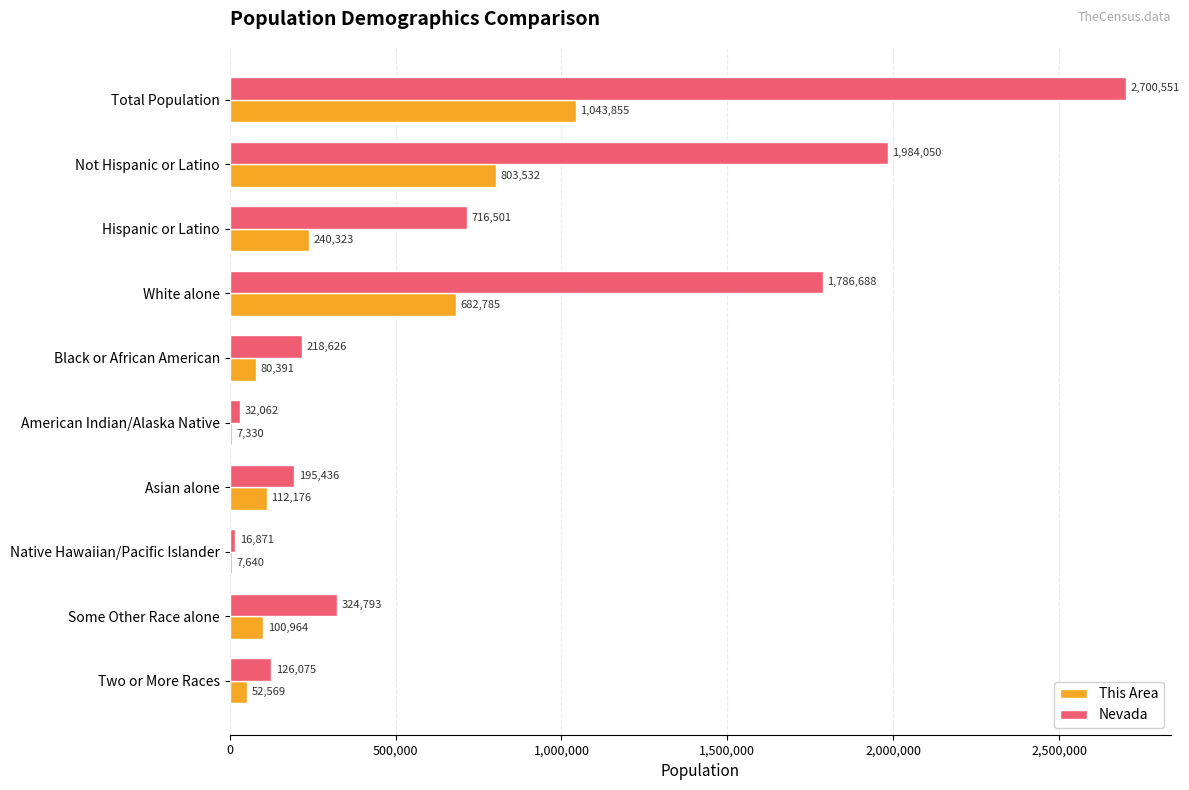

What is the total value across all series at Native Hawaiian/Pacific Islander?

24511